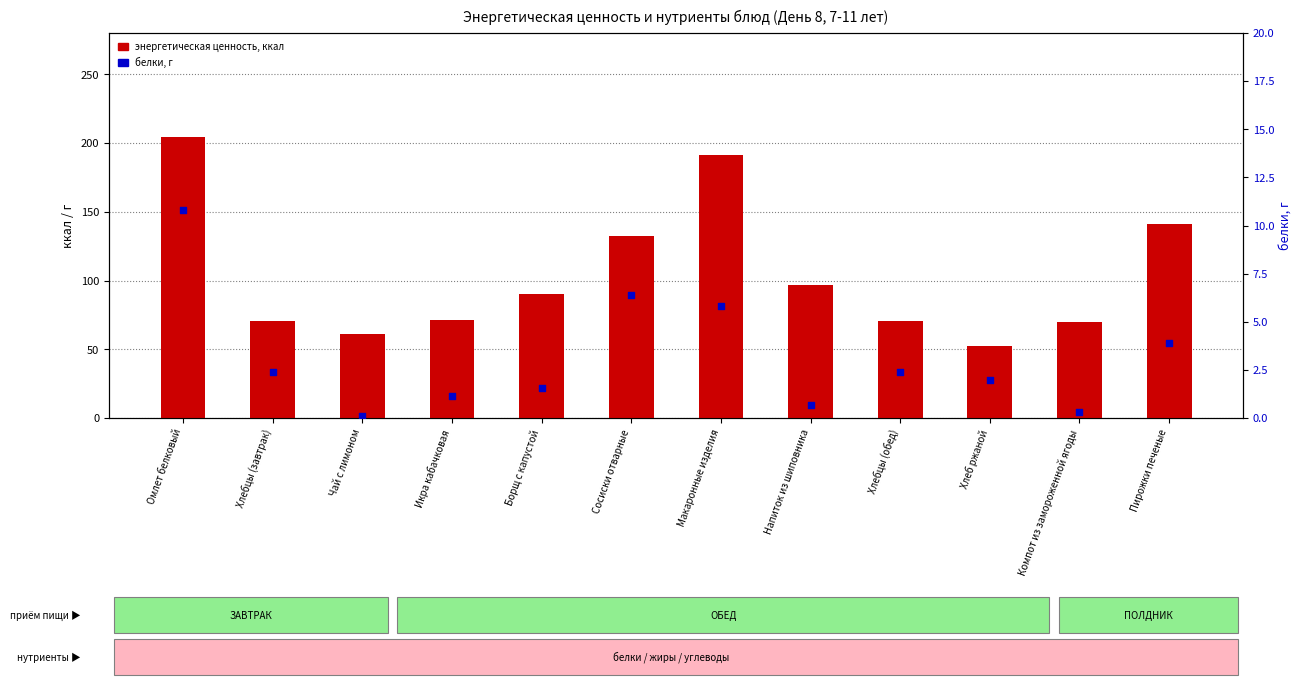

Which series contains the highest Y value?

энергетическая ценность, ккал